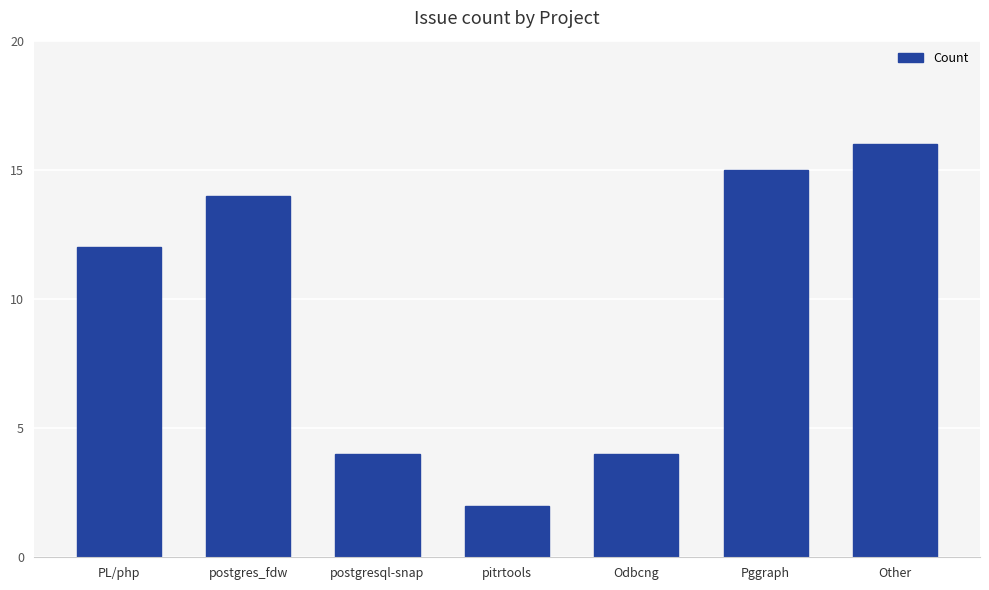

What is the difference between the values at Odbcng and postgres_fdw?

10